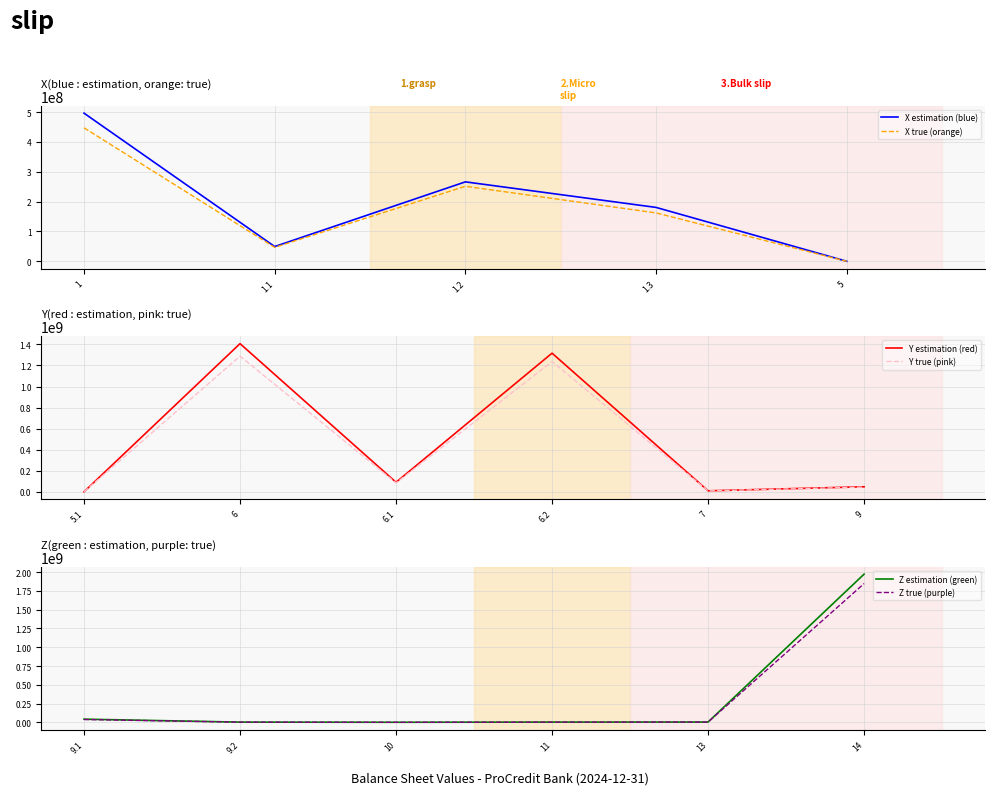

What is the label of the 6th point from the right?

9.1